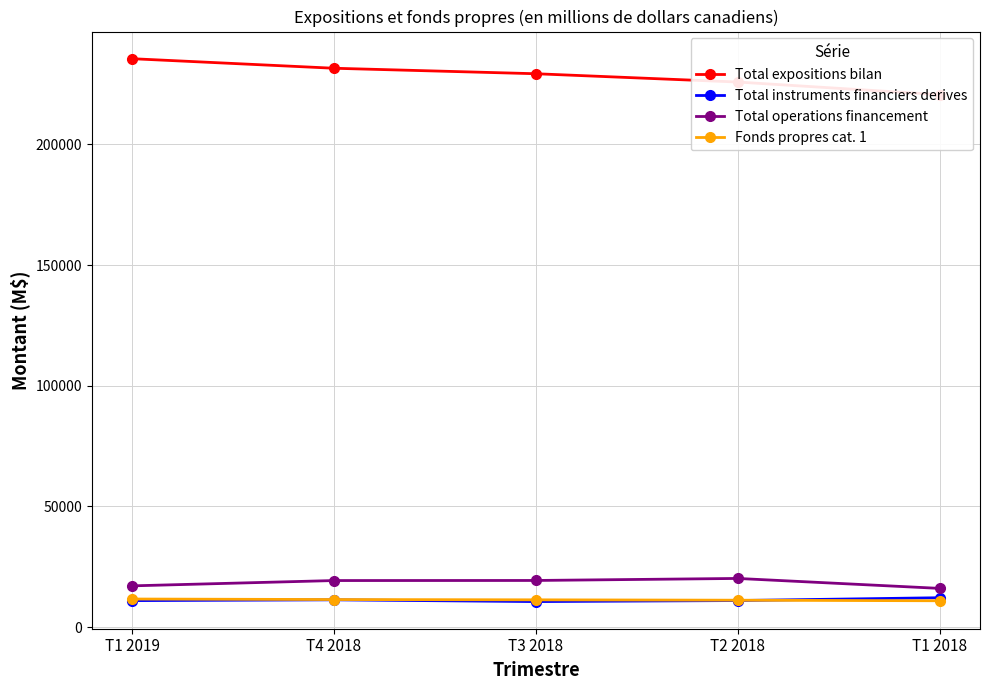

In Total operations financement, how many points are higher than both neighbors (excluding endpoints)?

1